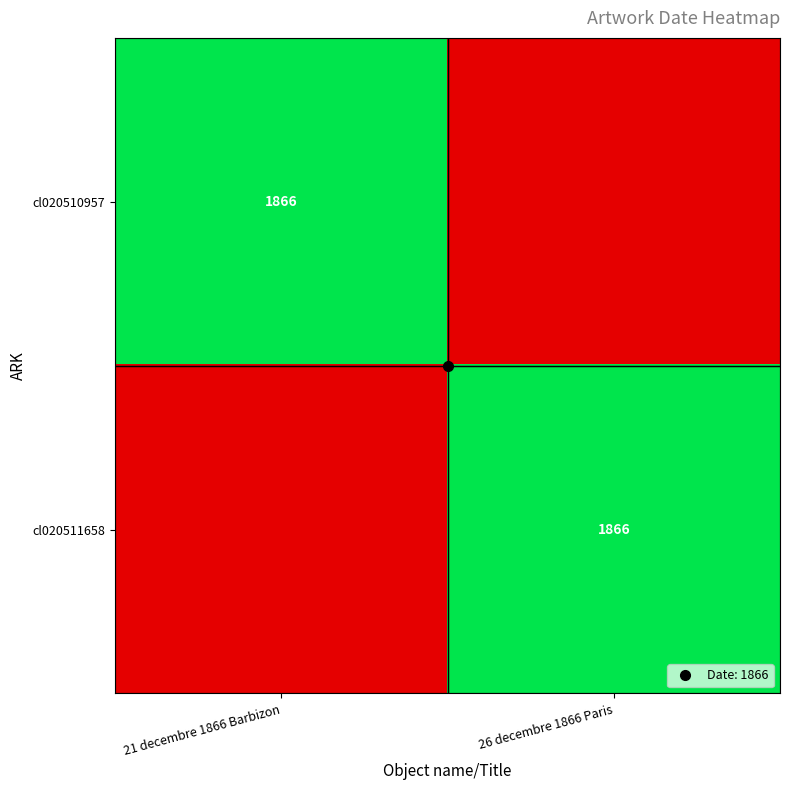

How many distinct data groups are displayed?

2